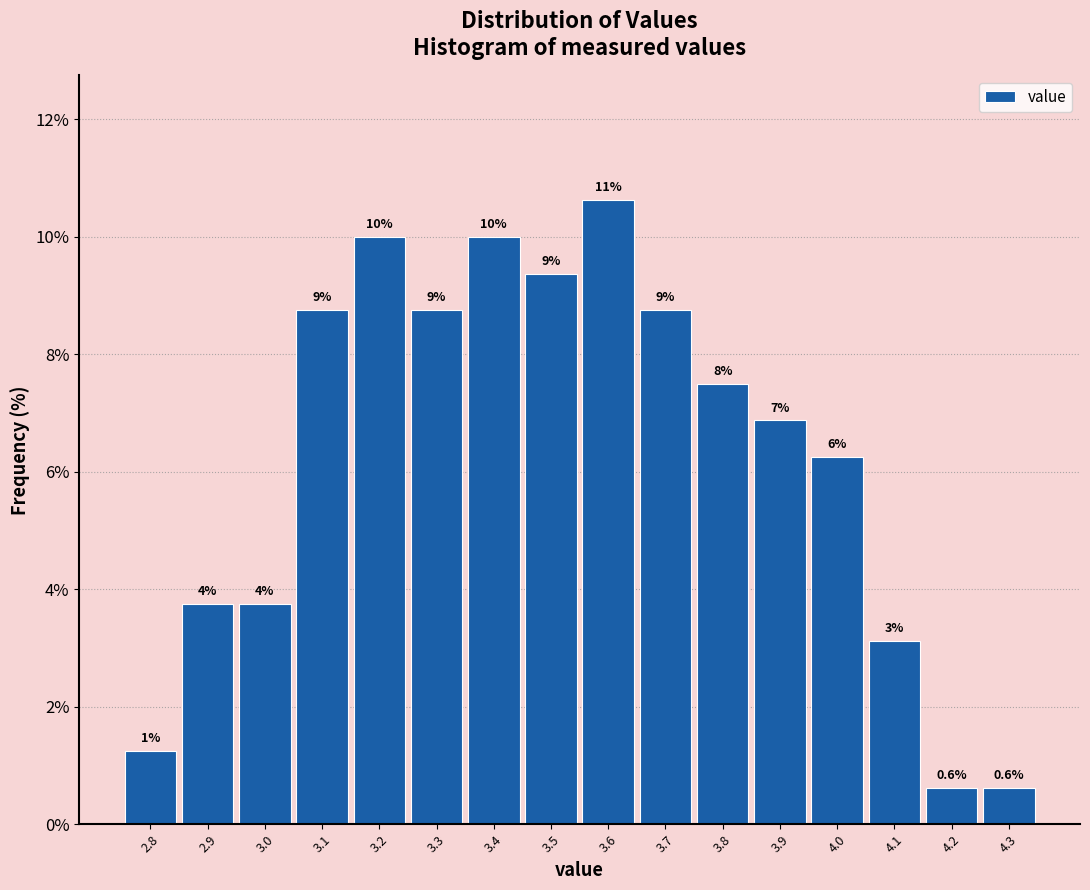

Does the chart contain any negative values?

No